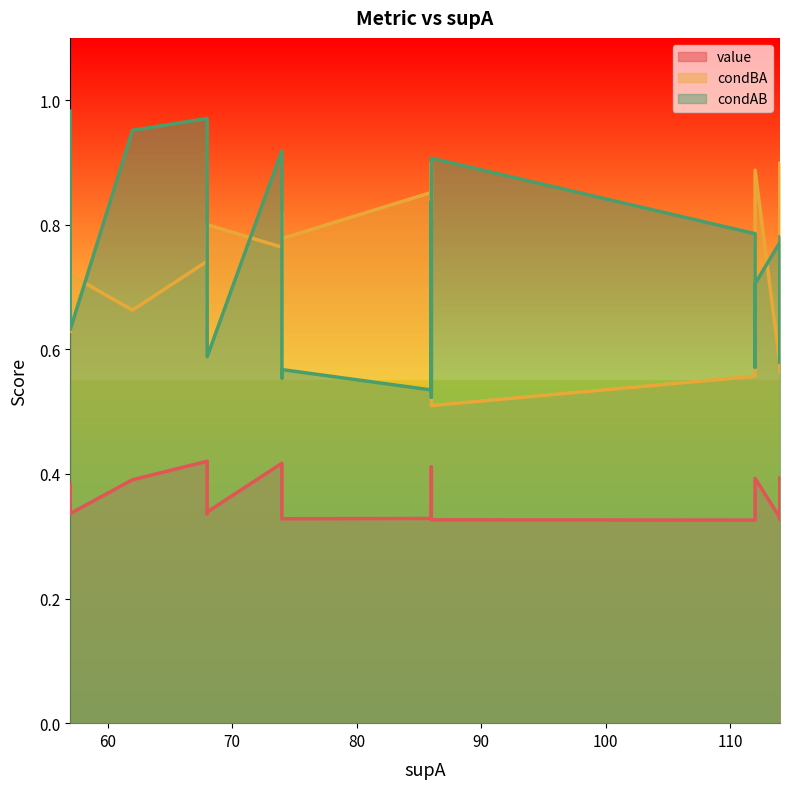

True or false: value and condAB intersect in this chart.

False